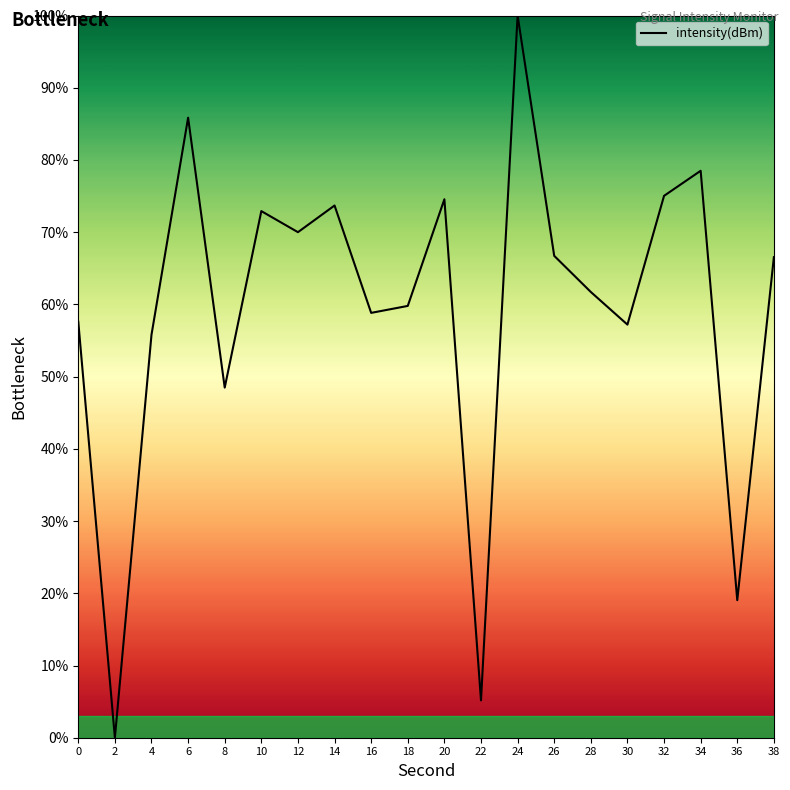

Which label corresponds to the largest value in the chart?

24